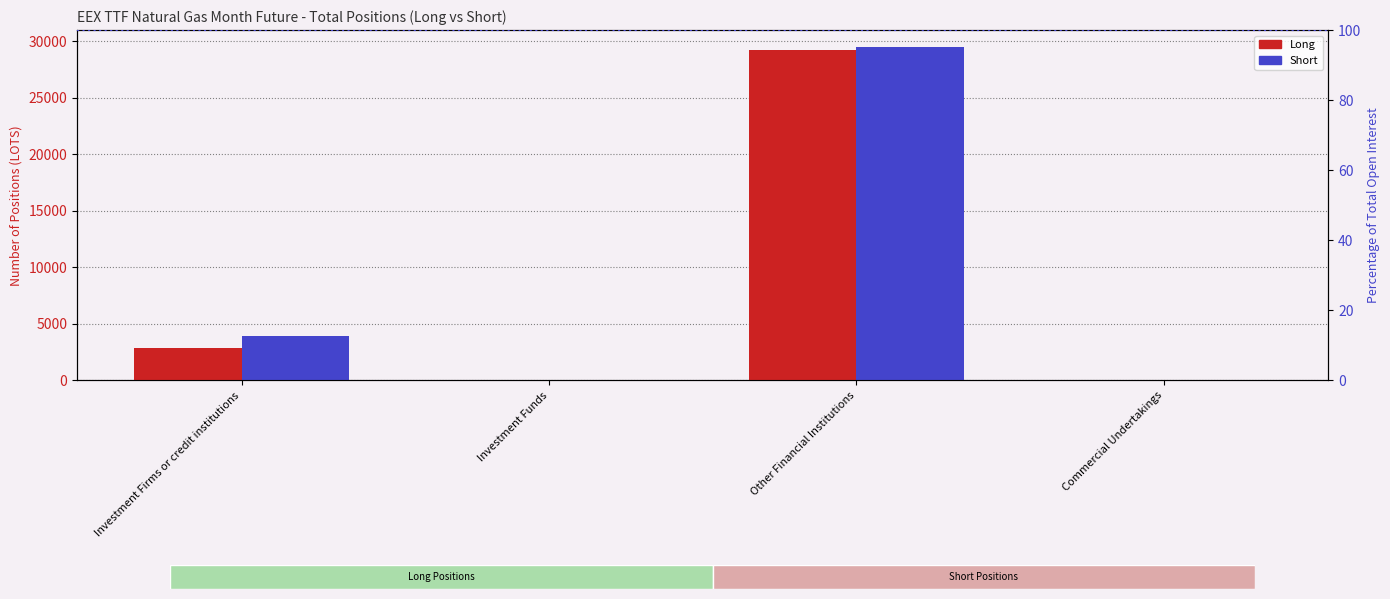

List the series in order of their overall mean, highest first.

Short, Long